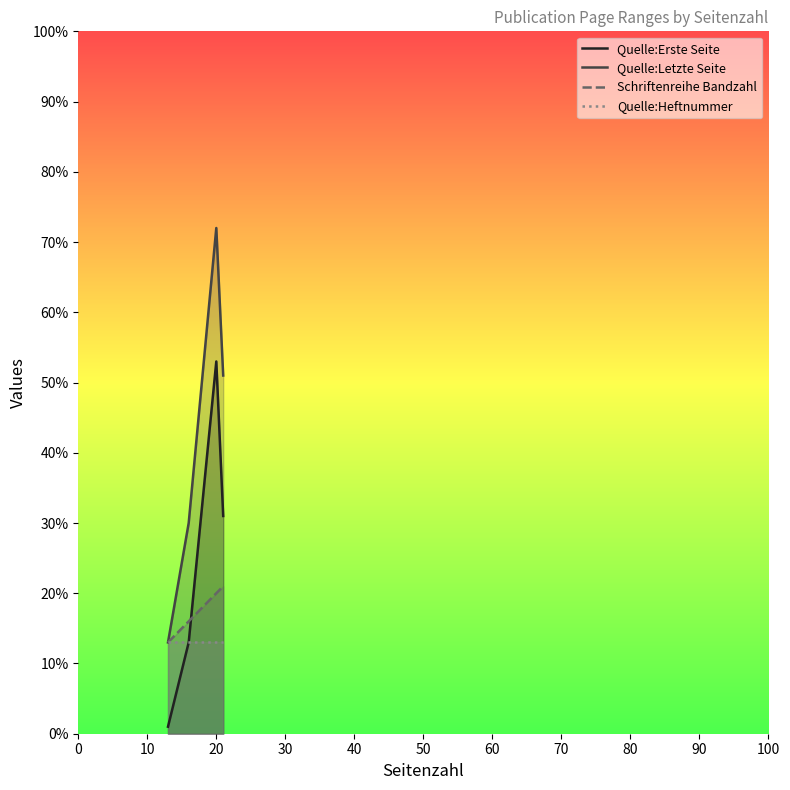

Count the Schriftenreihe Bandzahl values in the range 16 to 21.

3